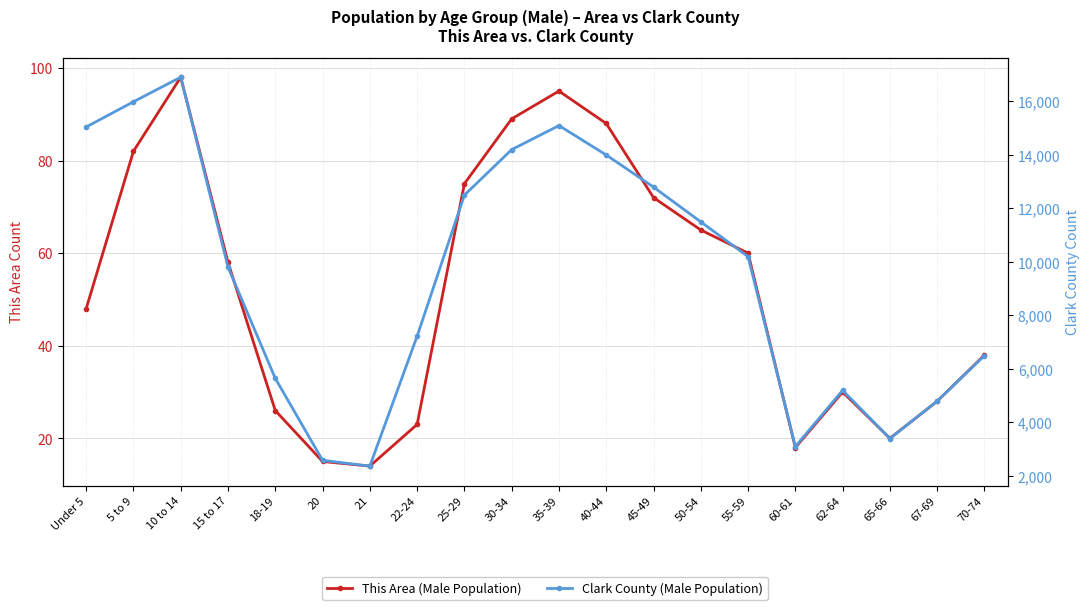

What are all the series names shown in the legend?

This Area (Male Population), Clark County (Male Population)